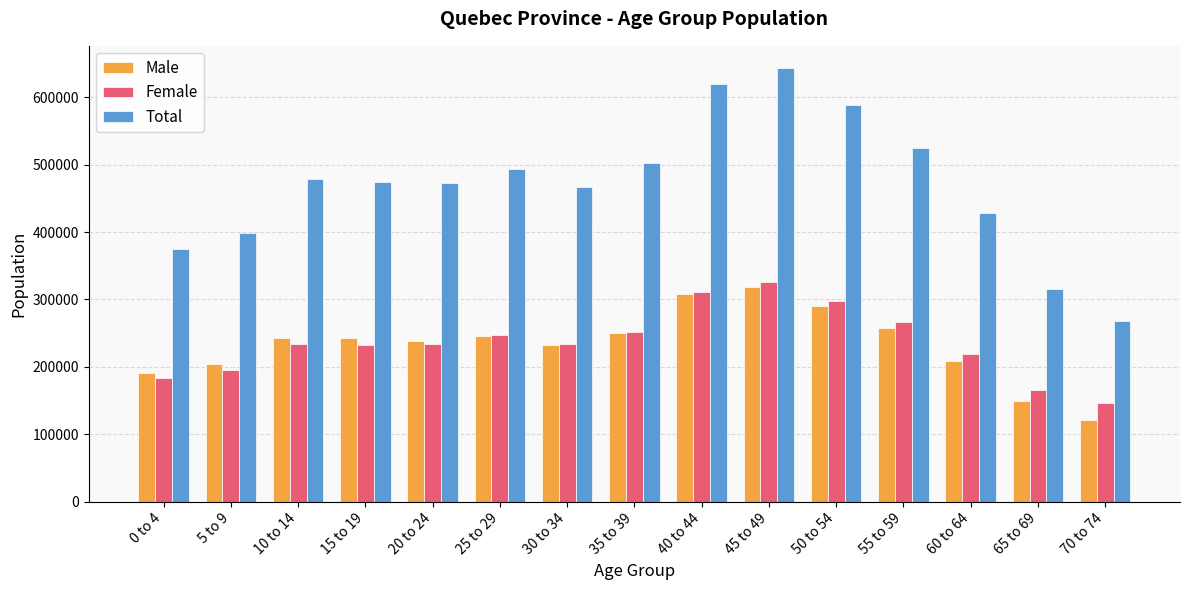

What is the average value of the Female series?

236408